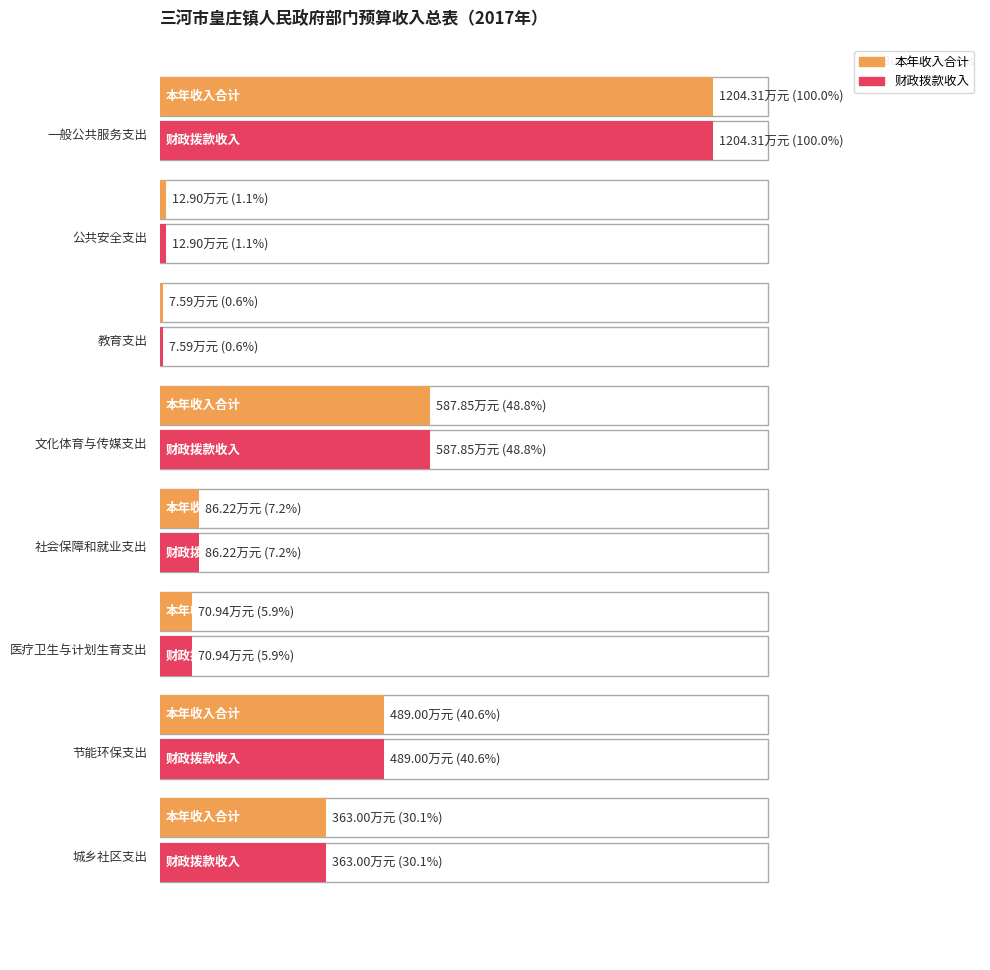

Reading left to right, extract all data points from this chart.

财政拨款收入: 一般公共服务支出=1204.3	公共安全支出=12.9	教育支出=7.6	文化体育与传媒支出=587.9	社会保障和就业支出=86.2	医疗卫生与计划生育支出=70.9	节能环保支出=489.0	城乡社区支出=363.0
本年收入合计: 一般公共服务支出=1204.3	公共安全支出=12.9	教育支出=7.6	文化体育与传媒支出=587.9	社会保障和就业支出=86.2	医疗卫生与计划生育支出=70.9	节能环保支出=489.0	城乡社区支出=363.0